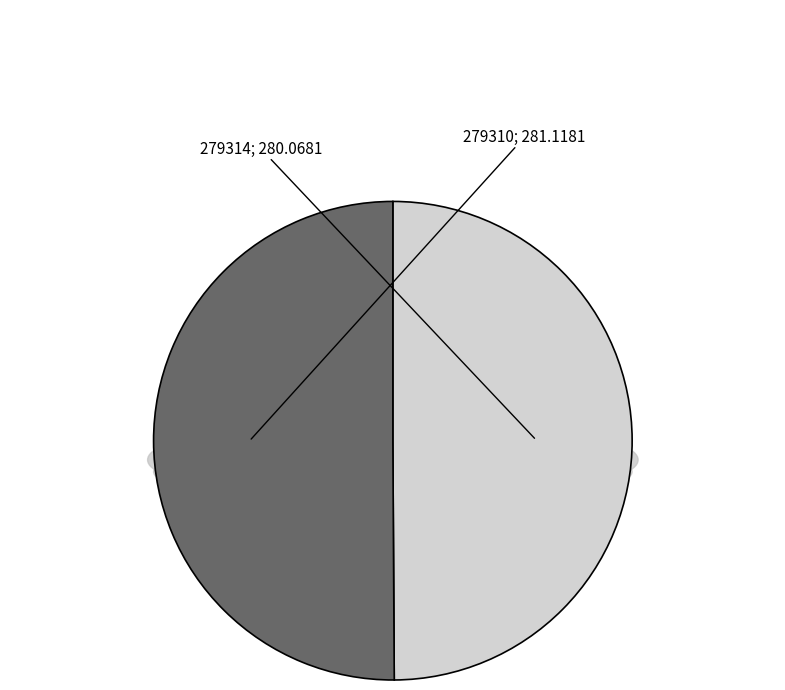

How many segments does this pie chart have?

2